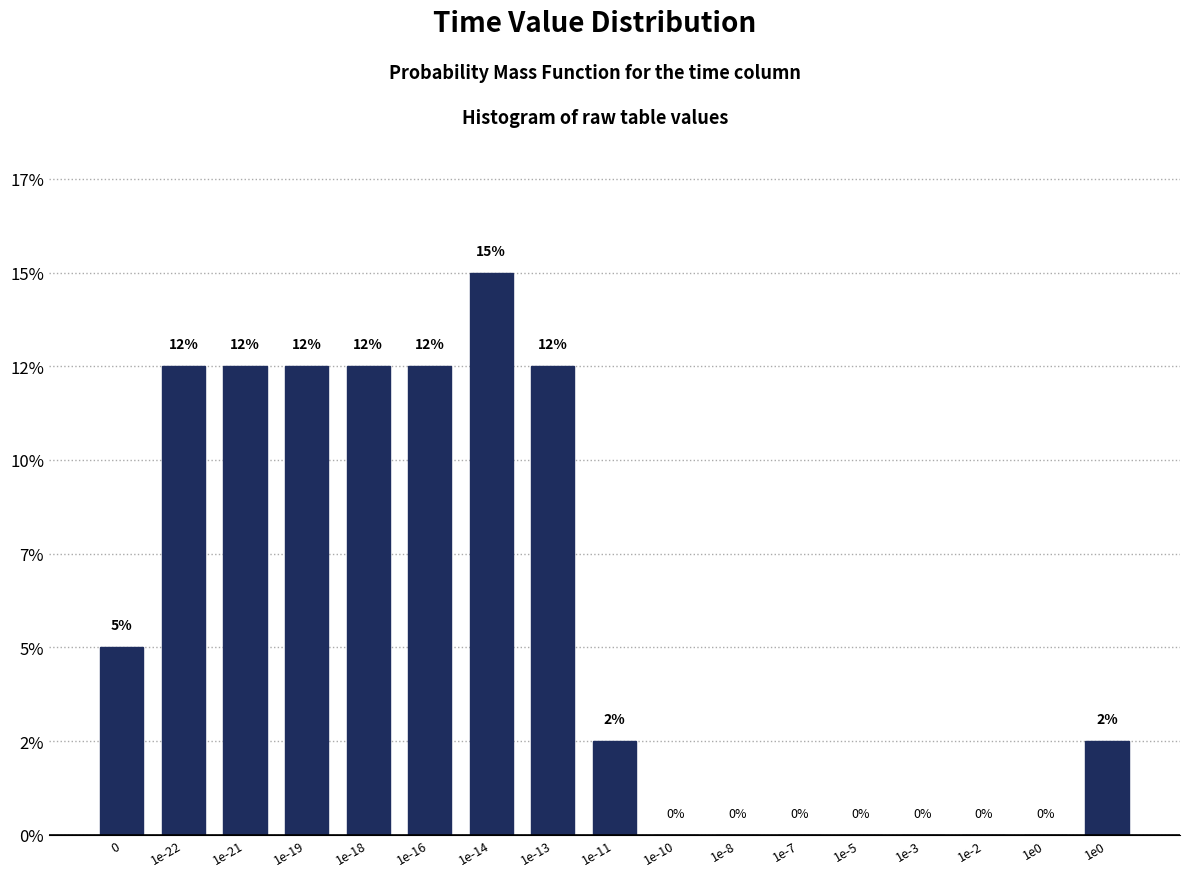

Are the bars horizontal?

No